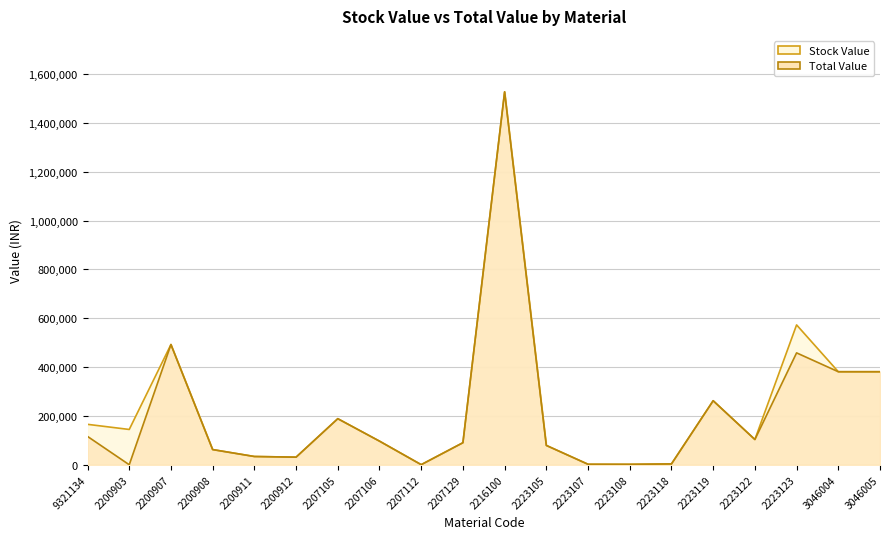

True or false: Stock Value has a value of 572753.3 at 2223123.

True